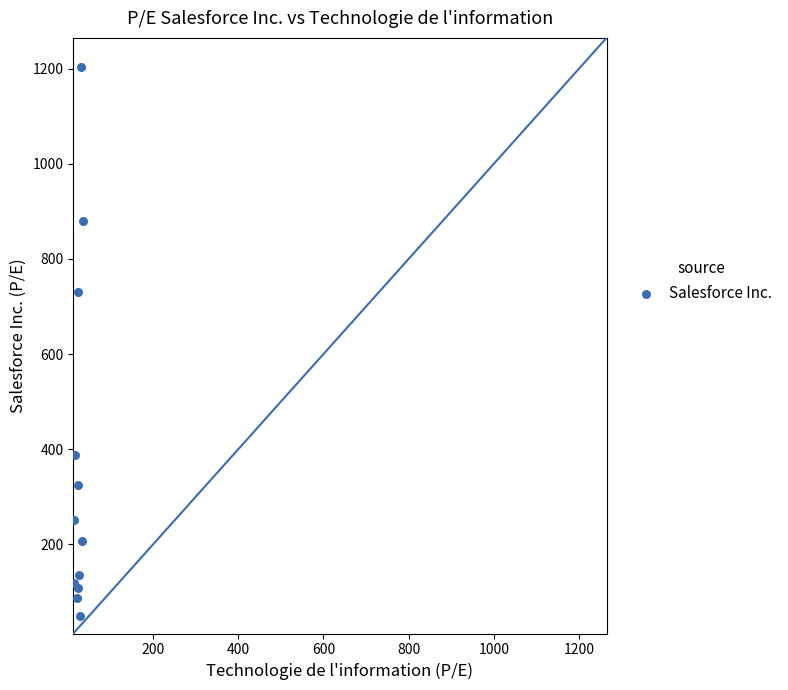

What Y value in the scatter plot is closest to 626?

731.1